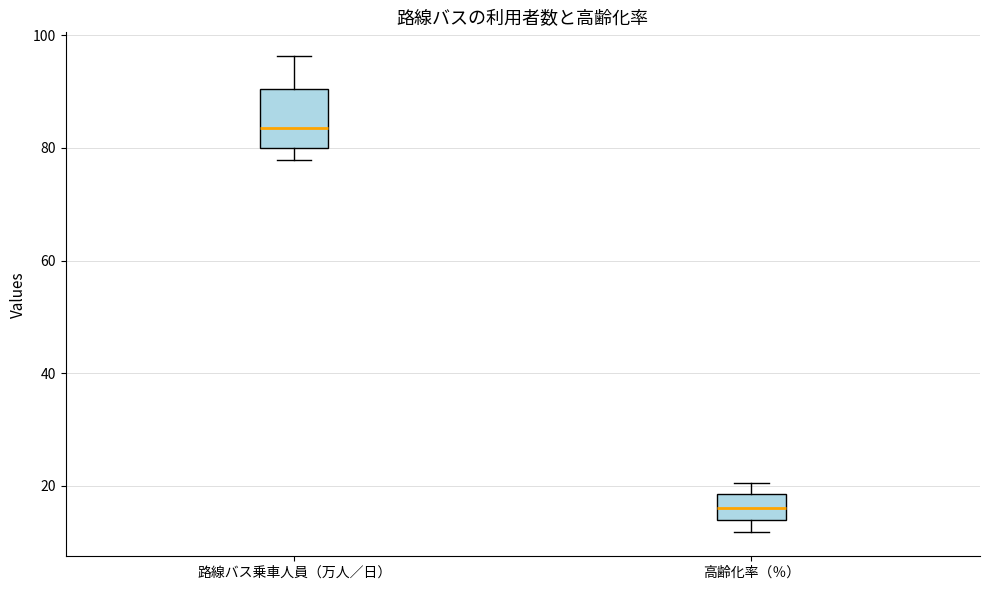

Reading left to right, read every box against the y-axis: the position of its median line, the range the box covers, and the ends of its whiskers. The values are not printed on the chart, so give them approximately, as read against the axis.

路線バス乗車人員（万人／日）: median 84, box 80 to 90, whiskers 78 to 96
高齢化率（％）: median 16, box 14 to 18, whiskers 12 to 20